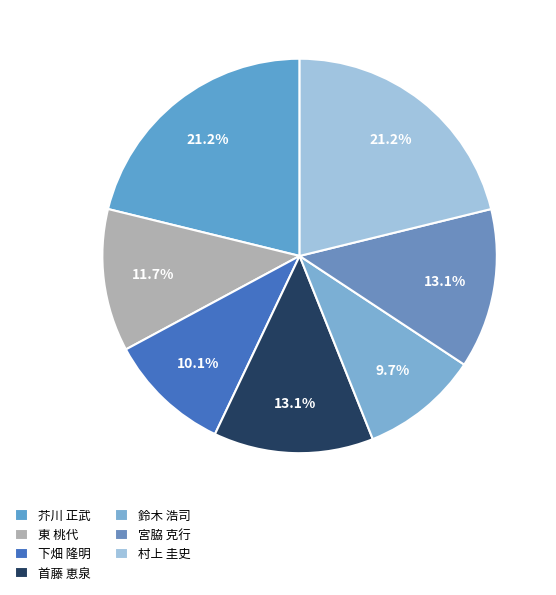

Does 村上 圭史 represent more than half of the total?

No